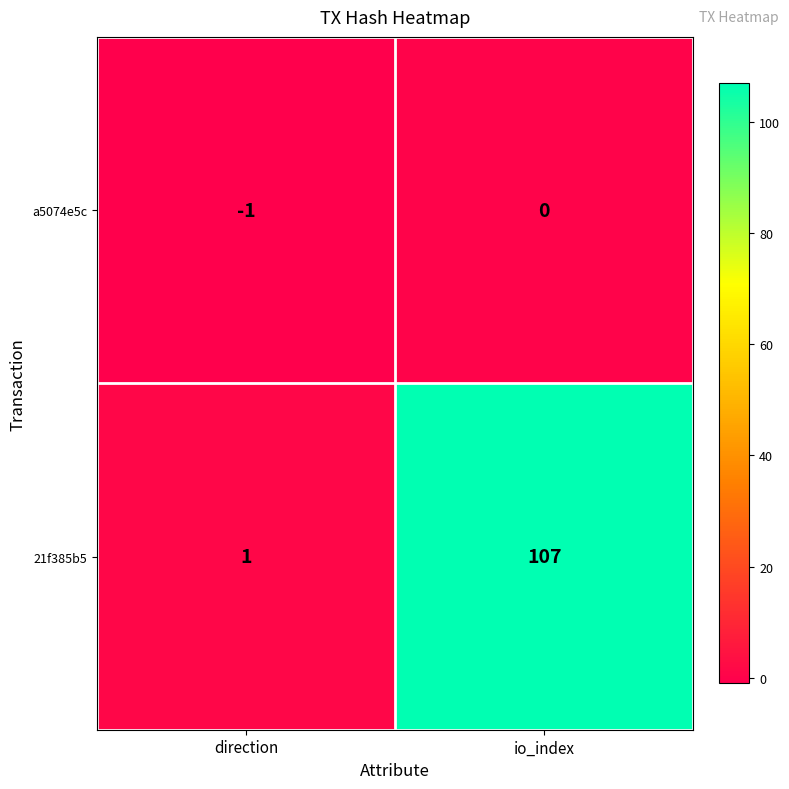

Rank the categories by a5074e5c value from lowest to highest.

direction, io_index